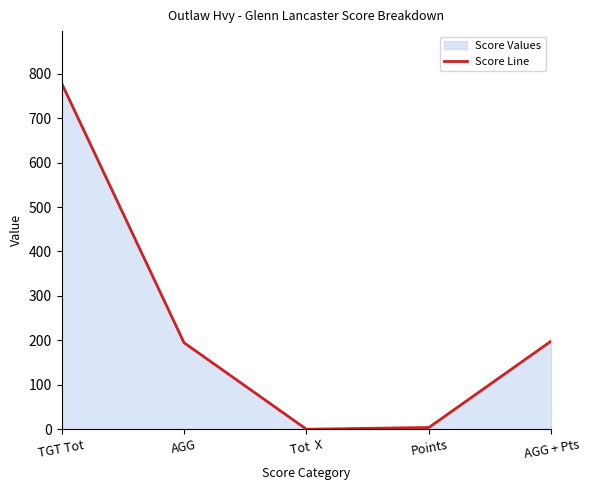

Rank the categories by value from lowest to highest.

Tot  X, Points, AGG, AGG + Pts, TGT Tot